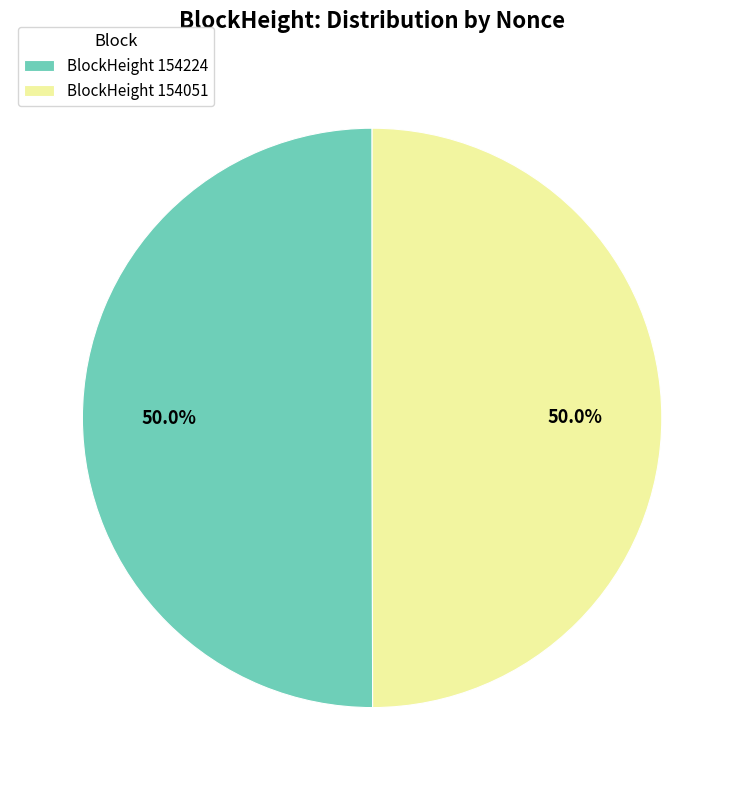

What is the ratio of the value at BlockHeight 154051 to the value at BlockHeight 154224?

1.0